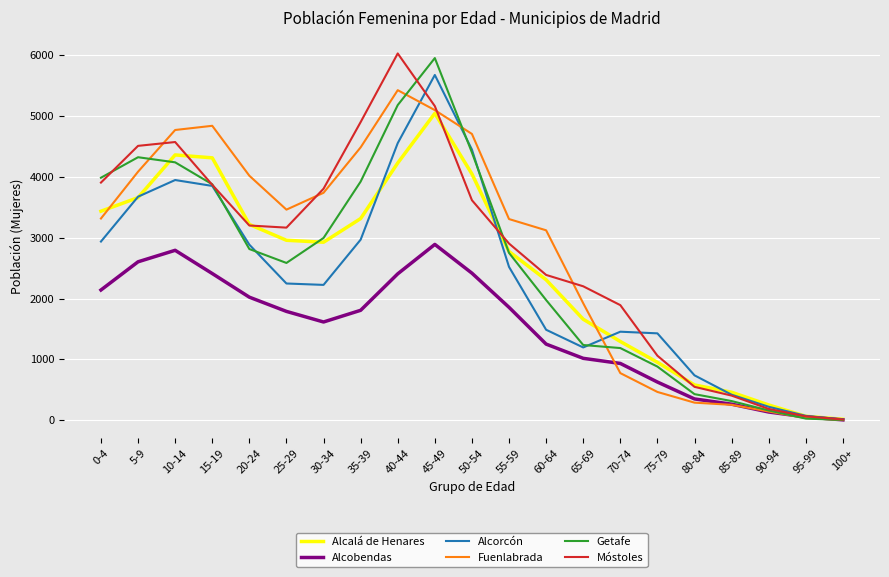

What value does the Móstoles series have at 90-94?

184